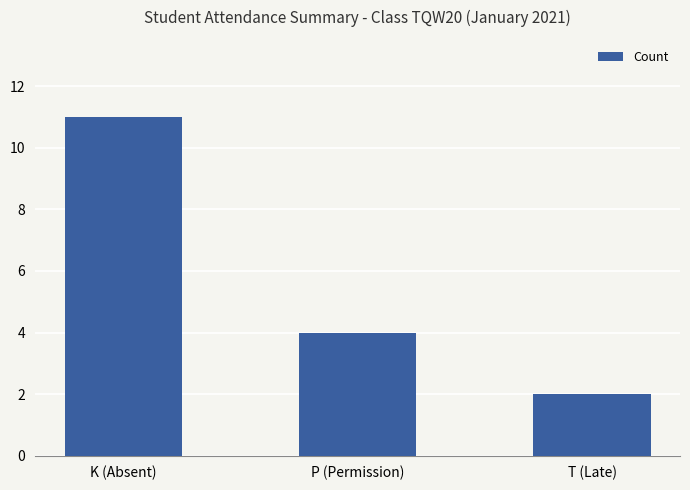

Reading left to right, transcribe all the data shown in this chart.

11	4	2